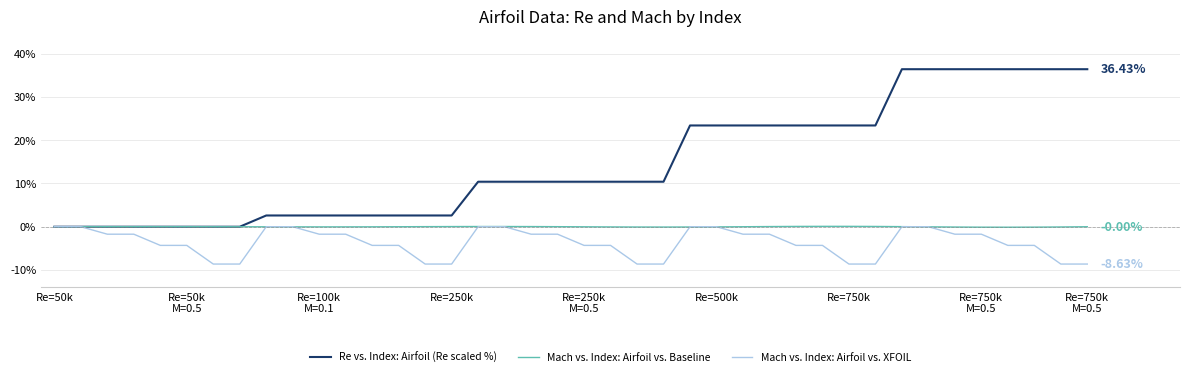

Which series has the widest spread of values?

Re vs. Index: Airfoil (Re scaled %)